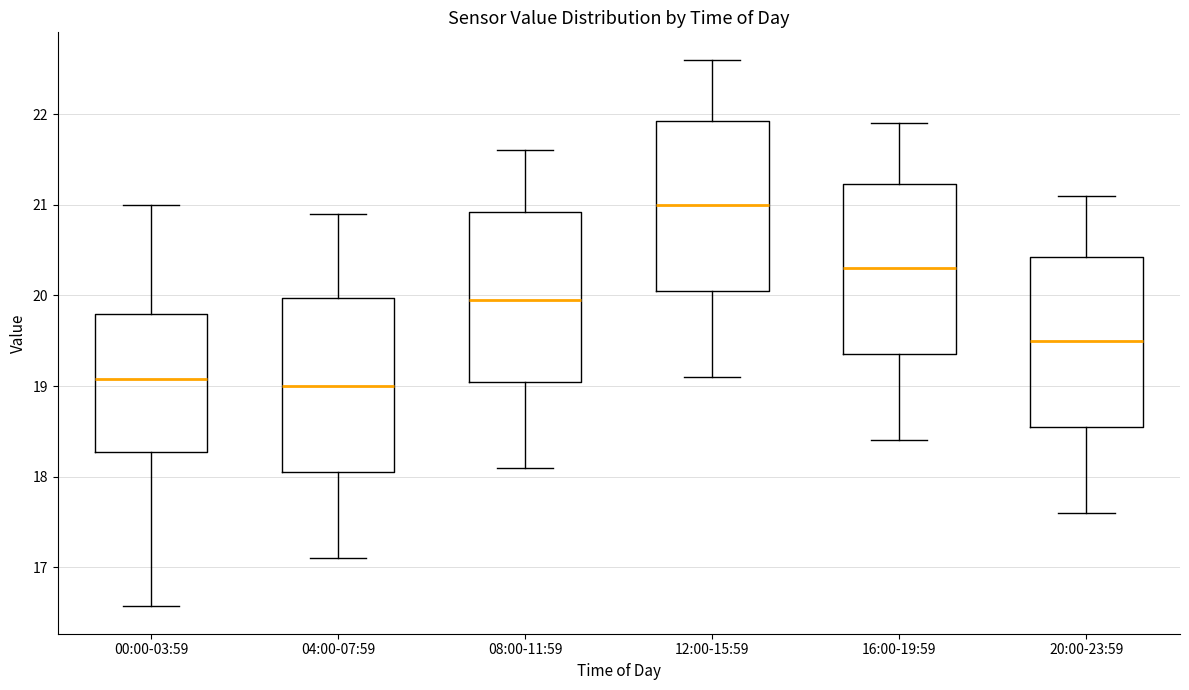

Reading left to right, read every box against the y-axis: the position of its median line, the range the box covers, and the ends of its whiskers. The values are not printed on the chart, so give them approximately, as read against the axis.

00:00-03:59: median 19.1, box 18.3 to 19.8, whiskers 16.6 to 21.0
04:00-07:59: median 19.0, box 18.1 to 20.0, whiskers 17.1 to 20.9
08:00-11:59: median 20.0, box 19.1 to 20.9, whiskers 18.1 to 21.6
12:00-15:59: median 21.0, box 20.1 to 21.9, whiskers 19.1 to 22.6
16:00-19:59: median 20.3, box 19.4 to 21.2, whiskers 18.4 to 21.9
20:00-23:59: median 19.5, box 18.6 to 20.4, whiskers 17.6 to 21.1